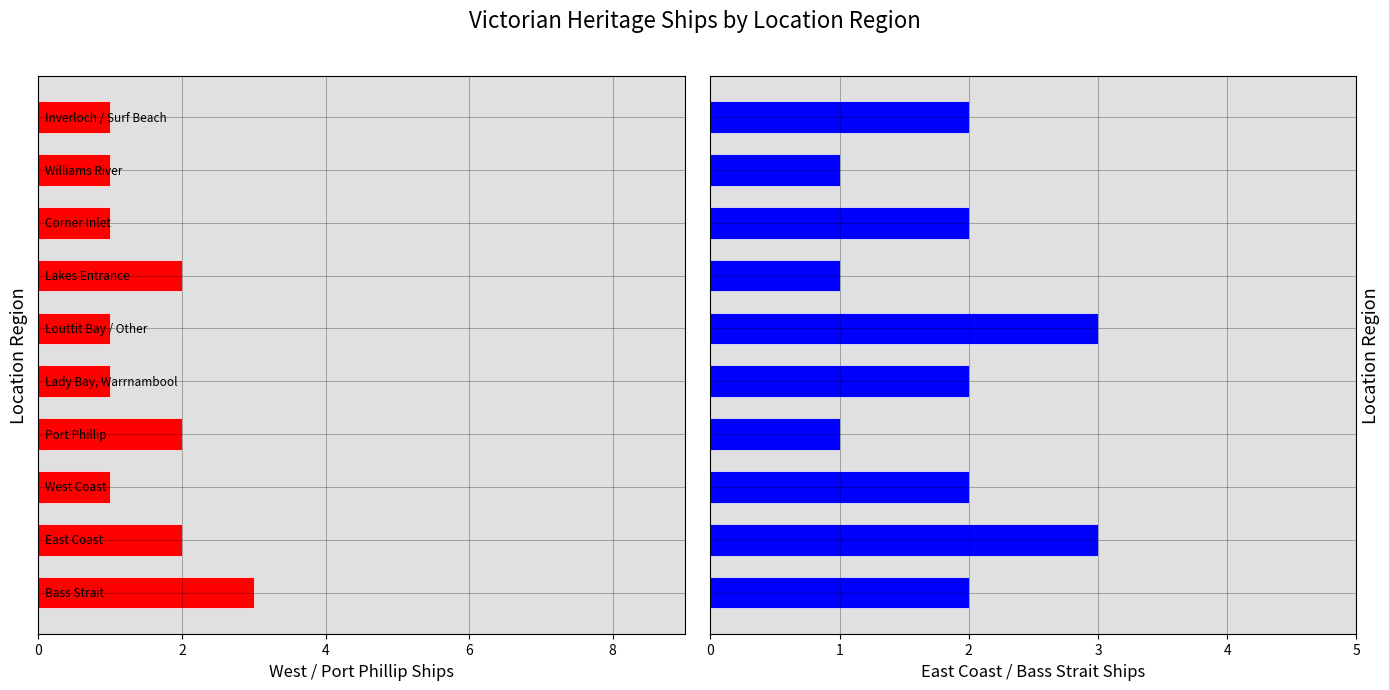

Count the number of categories in the chart.

10